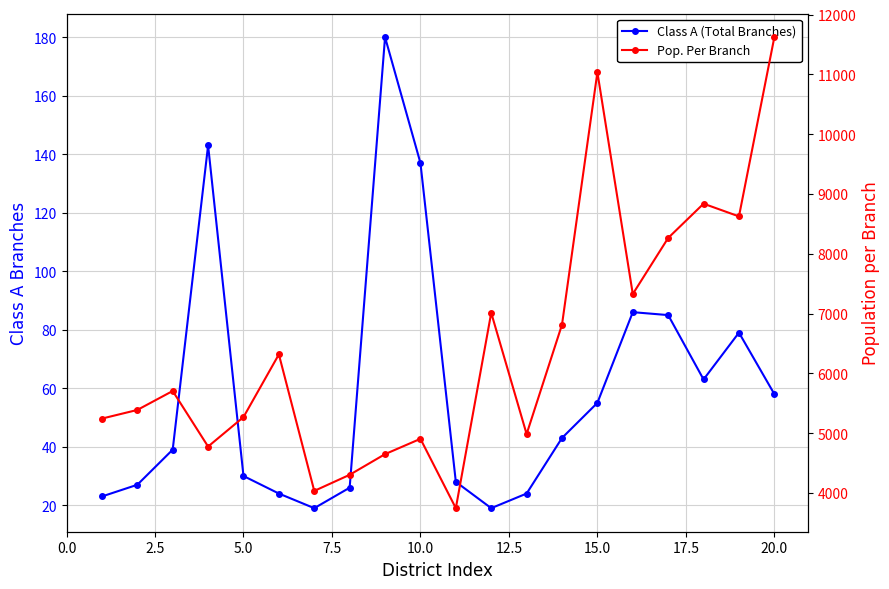

True or false: Pop. Per Branch and Class A (Total Branches) intersect in this chart.

False